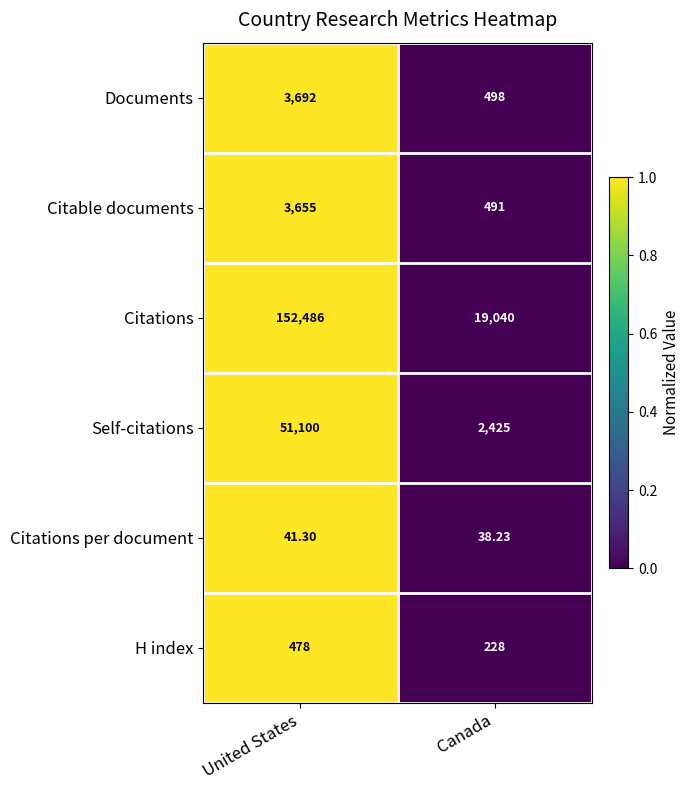

Where is Self-citations nearest to the value 26762?

Canada